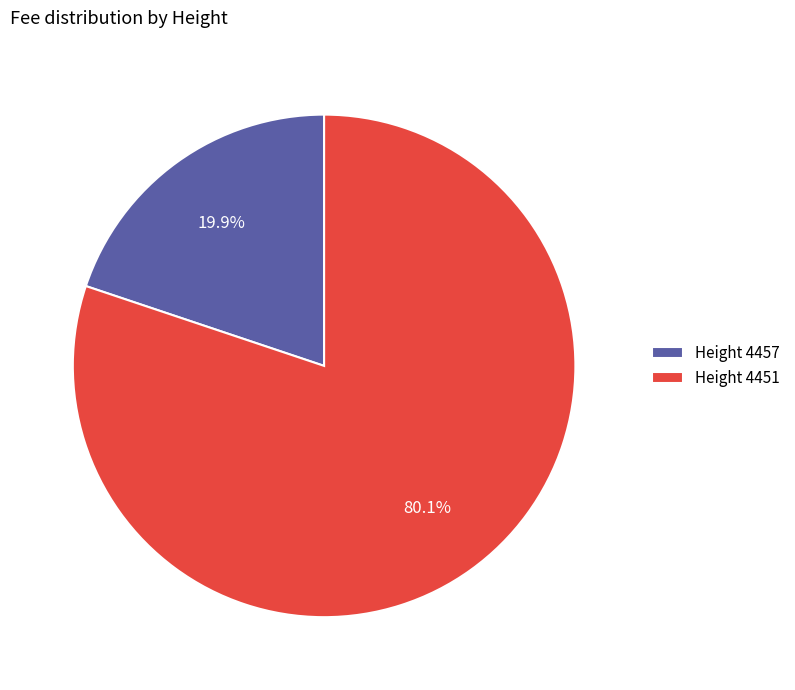

To the nearest percent, what is the average slice percentage?

50%